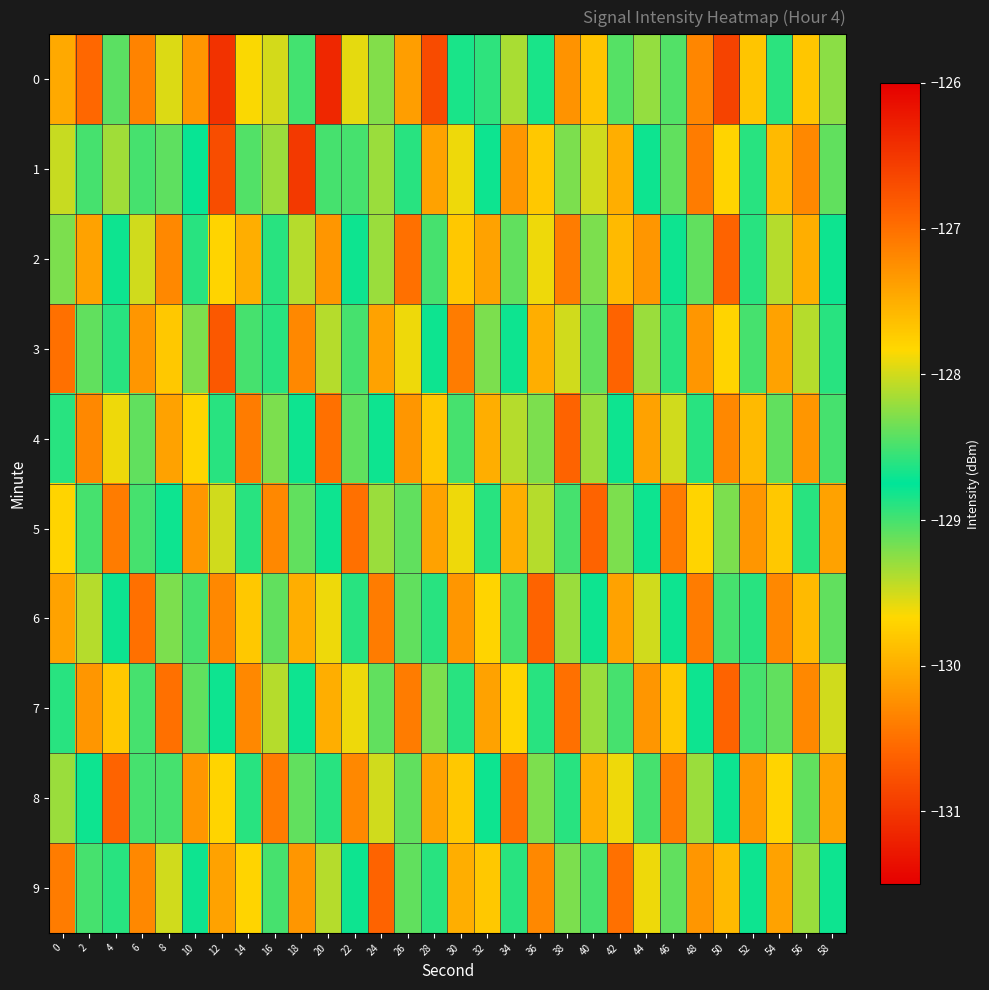

What is the total value across all series at 30?

-1295.6